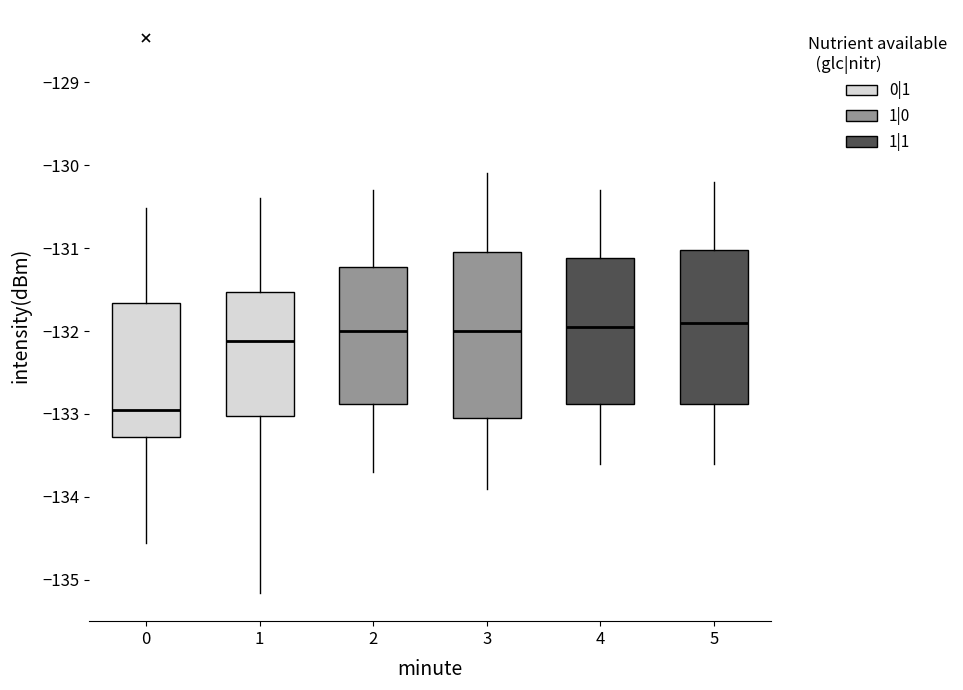

Which box is the tallest, from its lower edge to its upper edge?

3